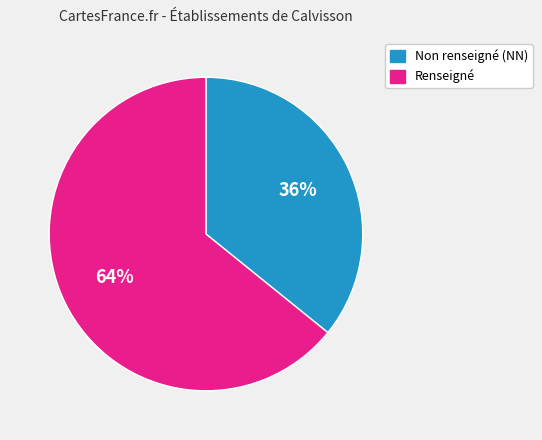

Does any single category account for the majority?

Yes